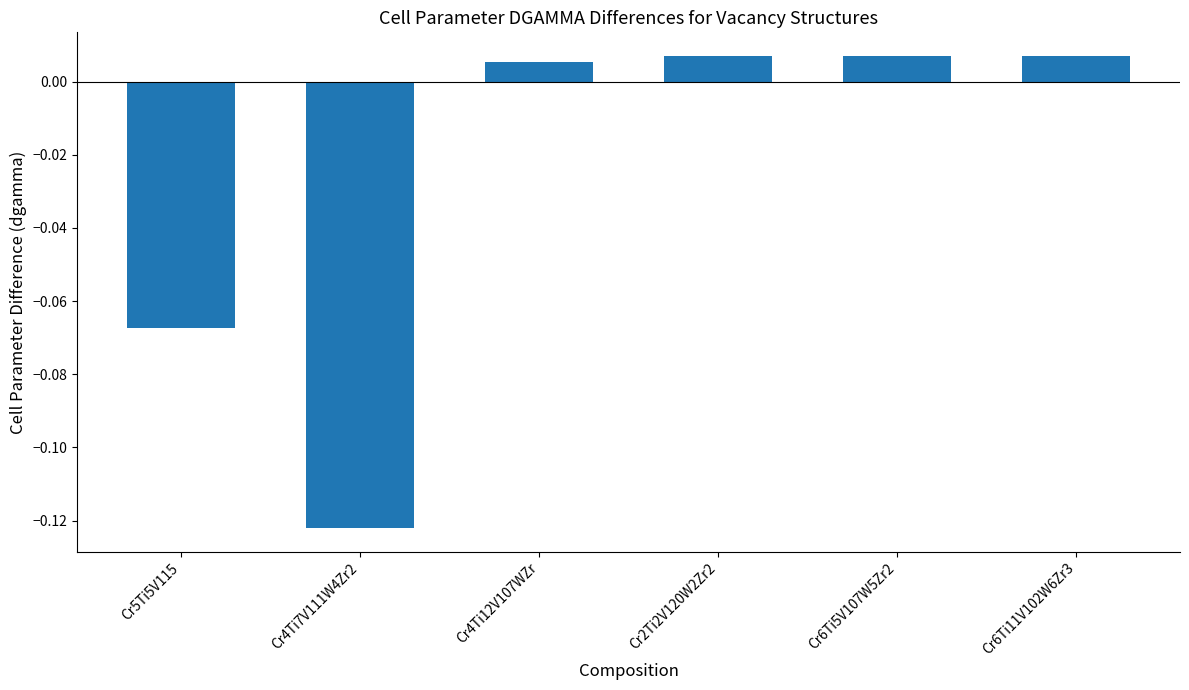

Count the number of values greater than 0.

4